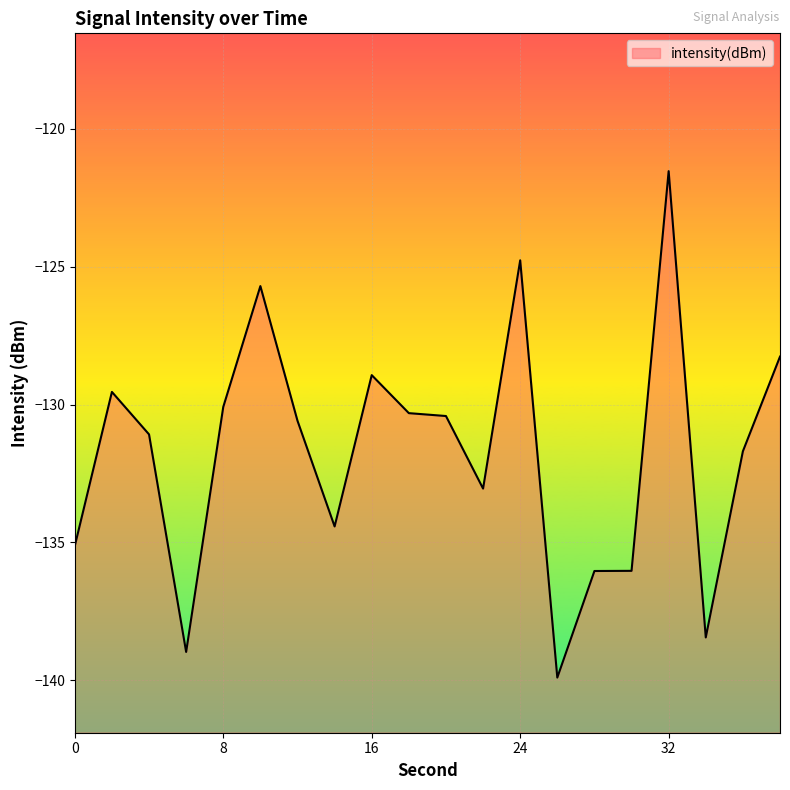

True or false: the data shows -241.2 at 30.

False